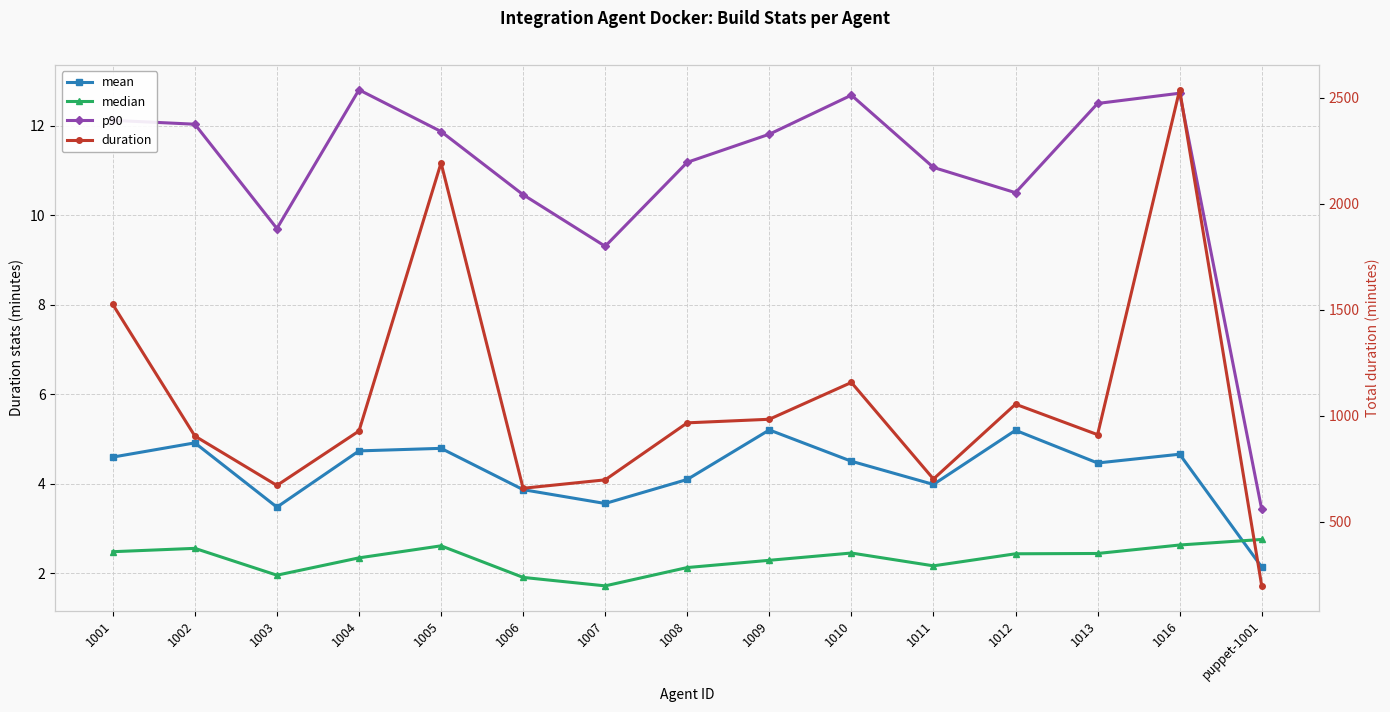

Where does the median series first go above 2?

1001